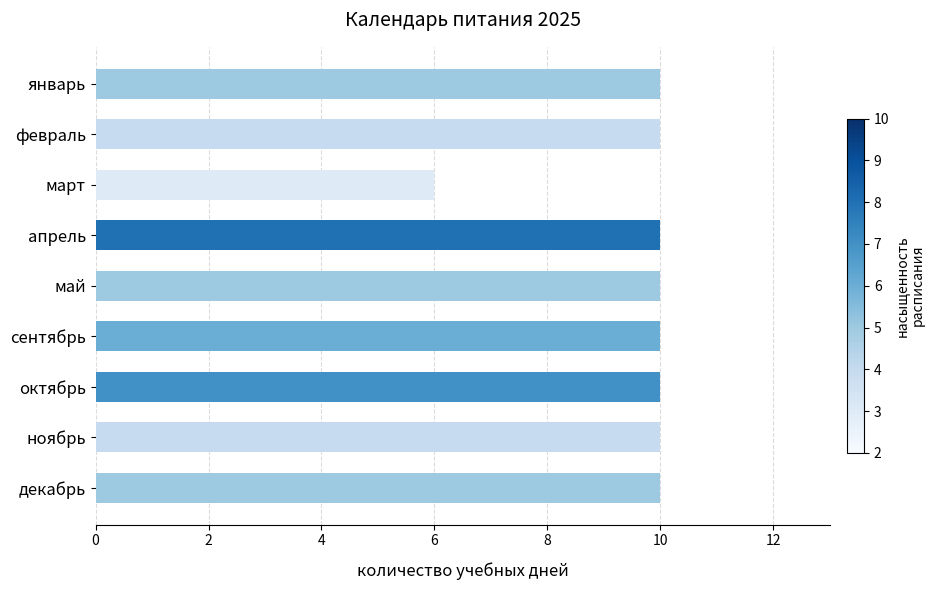

Which label corresponds to the smallest value in the chart?

март